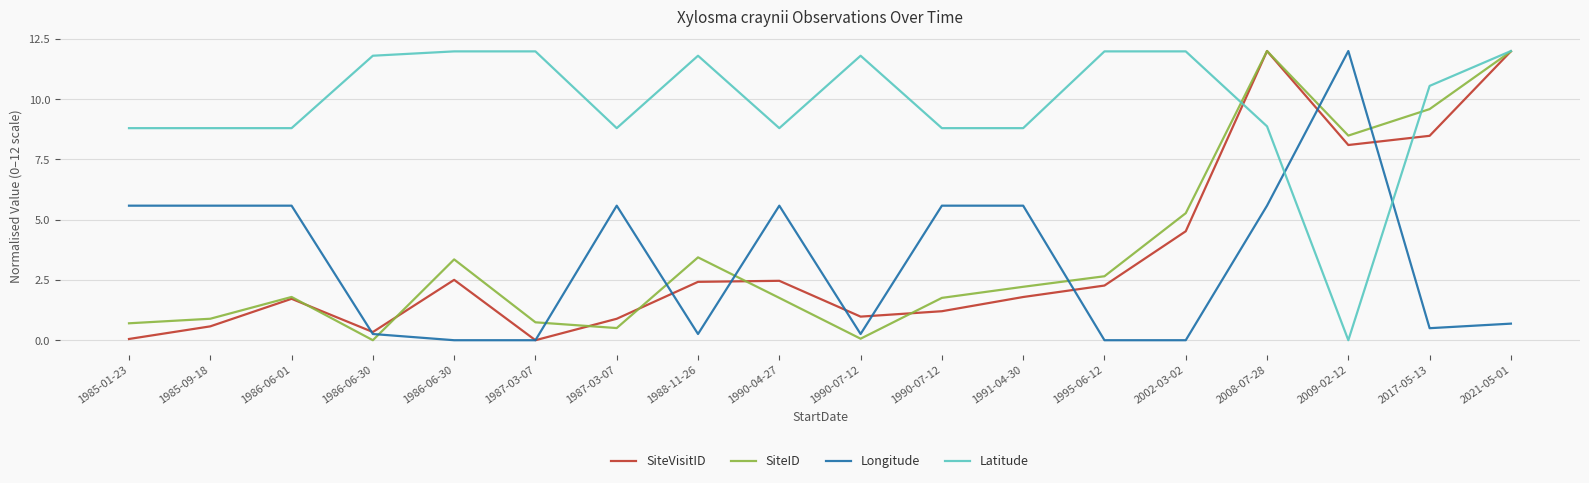

At which label does SiteID reach its peak?

2008-07-28